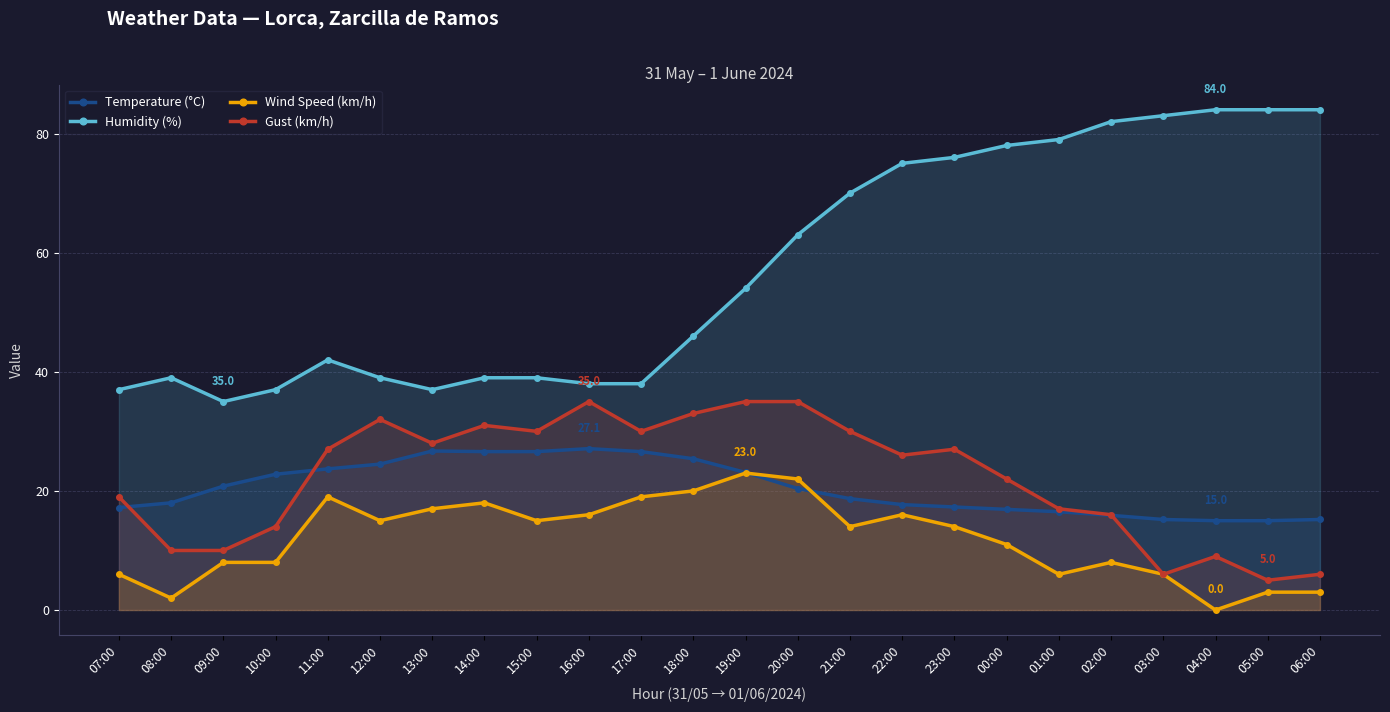

What is the average value of the Temperature (°C) series?

20.5